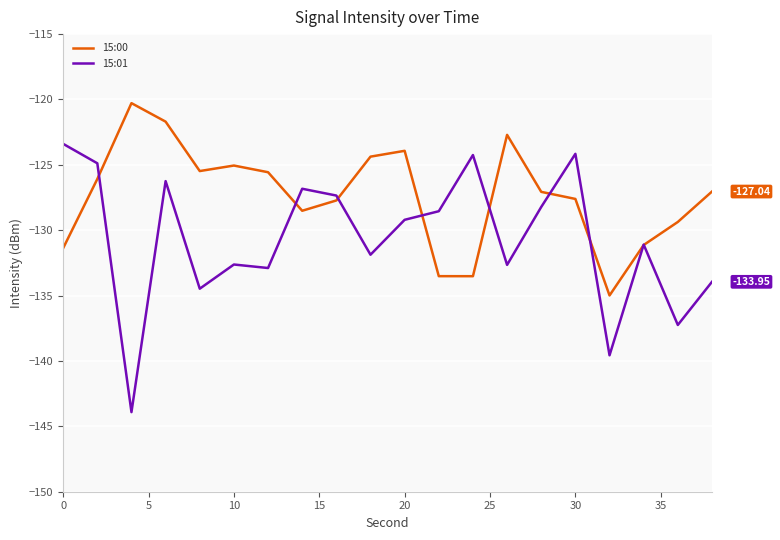

What is the average value of the 15:00 series?

-127.3